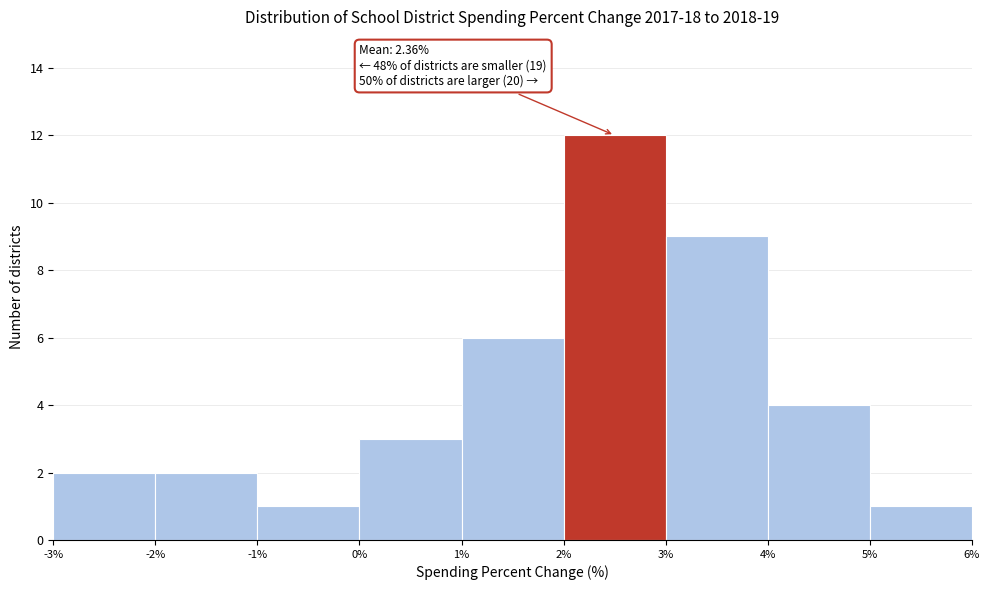

Over which range of the x-axis is the bar tallest?

2% to 3%